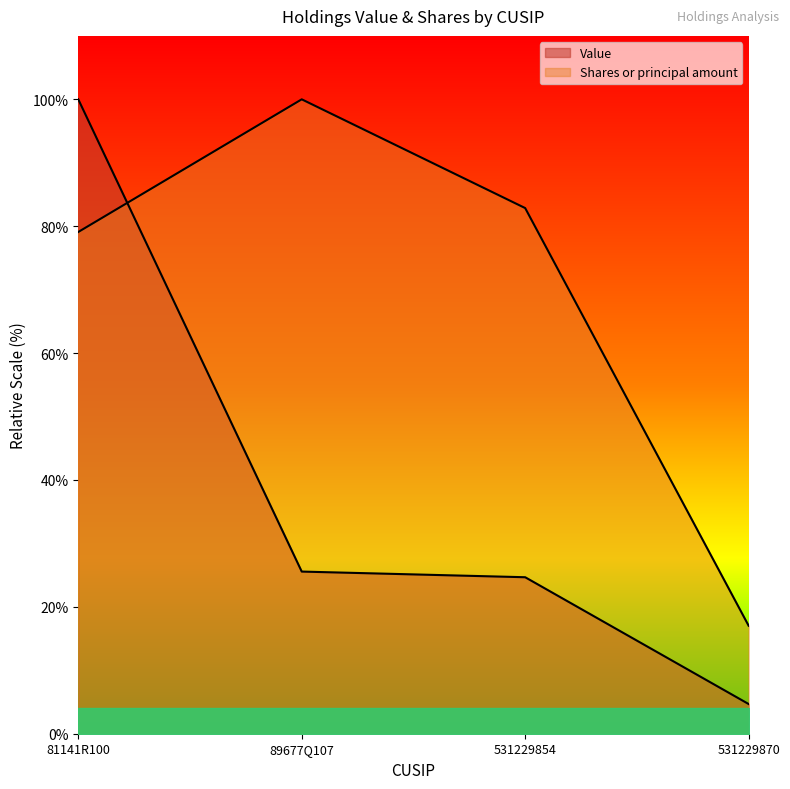

What is the minimum value shown in the chart?

4.7